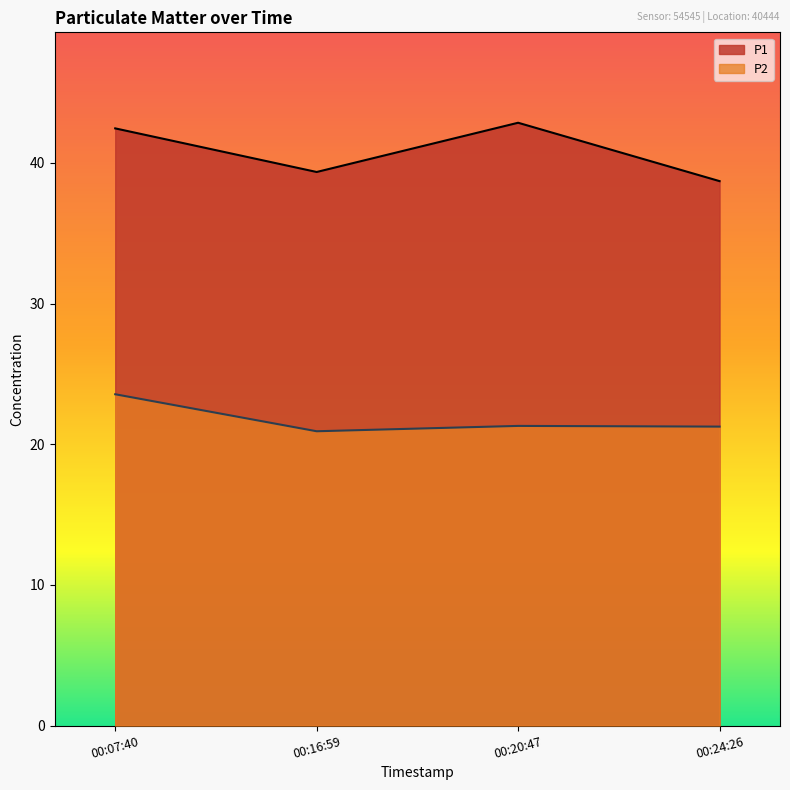

True or false: P2 and P1 intersect in this chart.

False